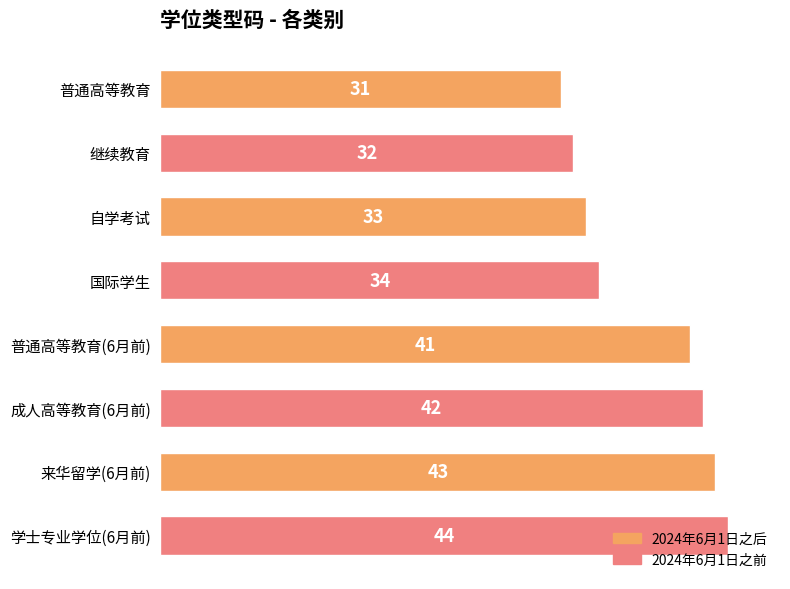

What is the change in value from 普通高等教育(6月前) to 成人高等教育(6月前)?

+1